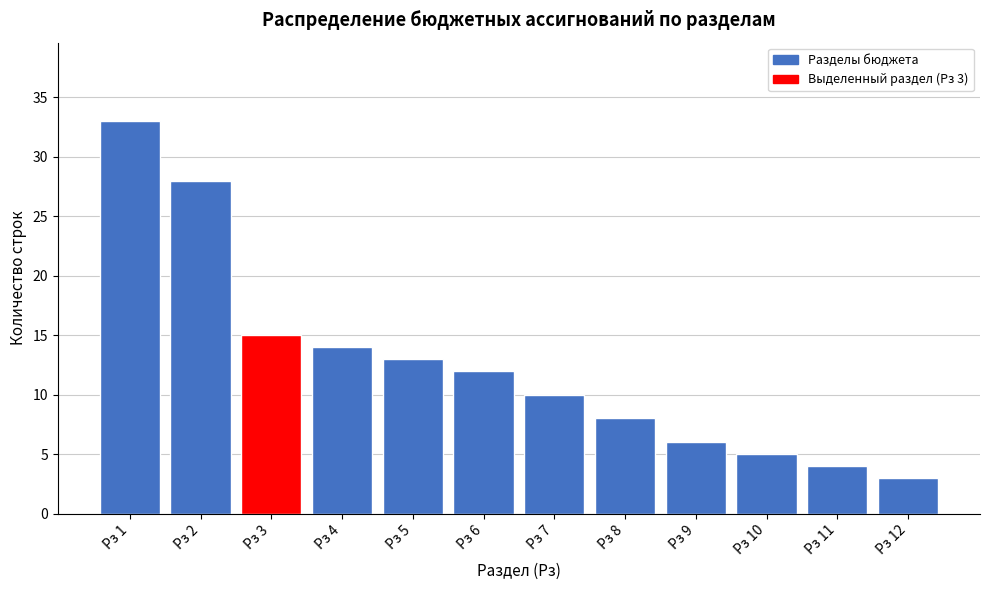

Reading left to right, transcribe all the data shown in this chart.

33	28	15	14	13	12	10	8	6	5	4	3